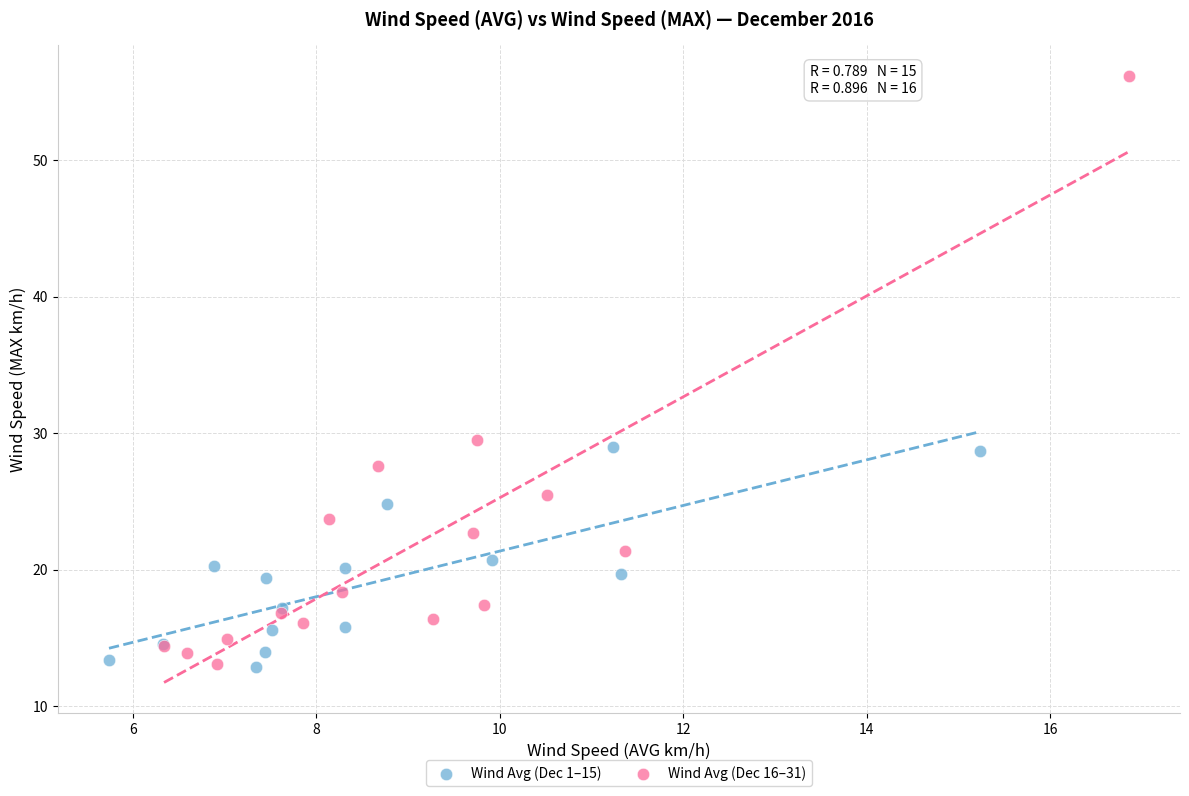

Which series reaches the maximum Y coordinate?

Wind Avg (Dec 16–31)